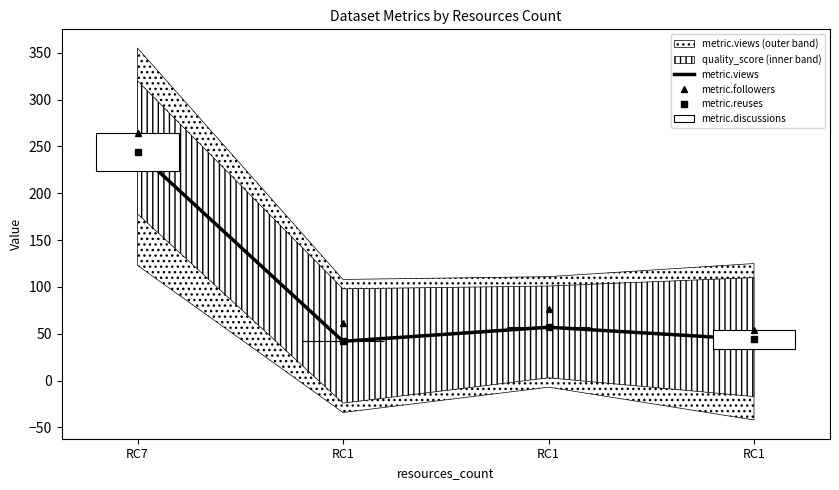

Is the value of metric.views at RC1 greater than the value of metric.followers at RC1?

No